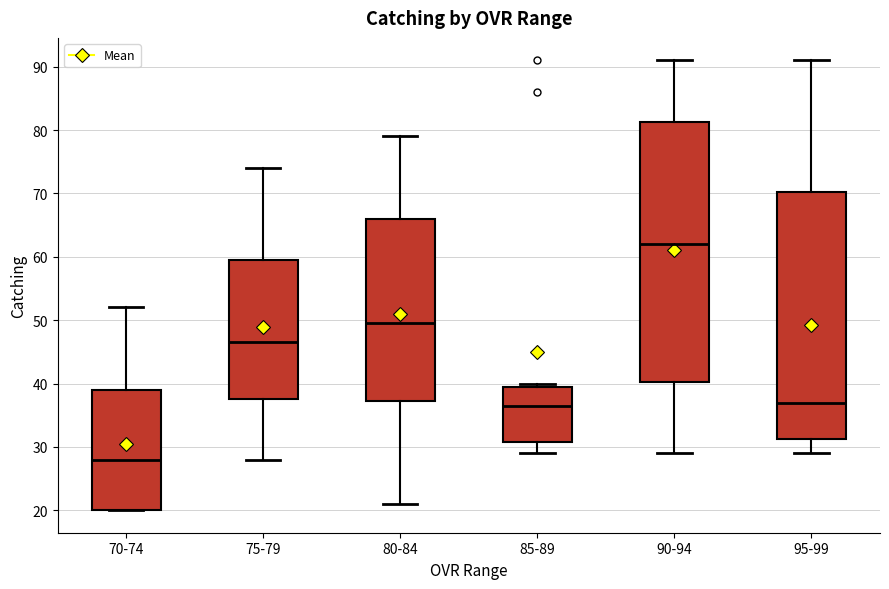

Where does the median line of the box for 70-74 sit on the y-axis? The values are not printed on the chart, so give them approximately, as read against the axis.

28